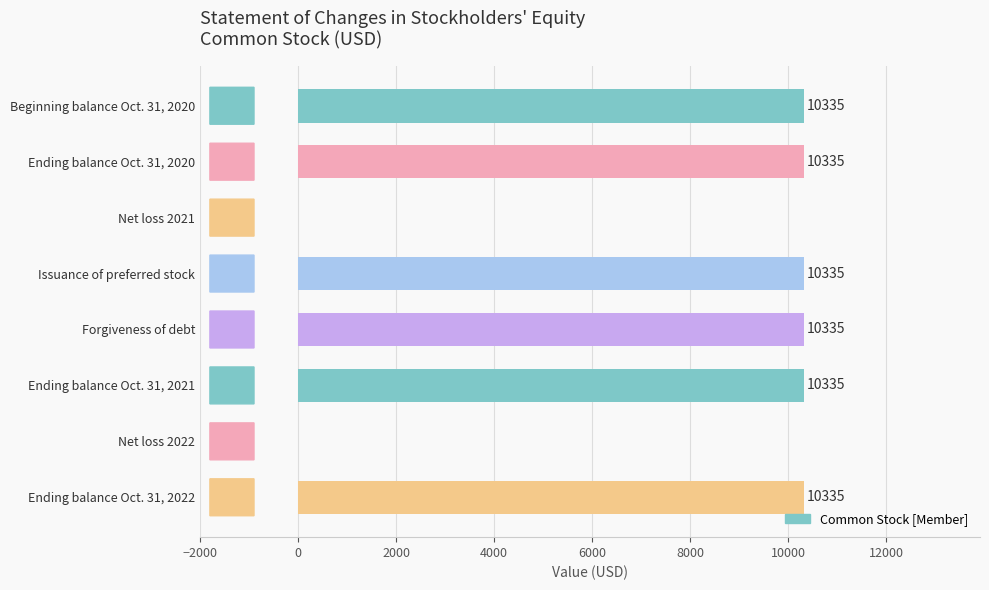

Approximately how many times larger is the value at Ending balance Oct. 31, 2021 compared to Ending balance Oct. 31, 2022?

1.0